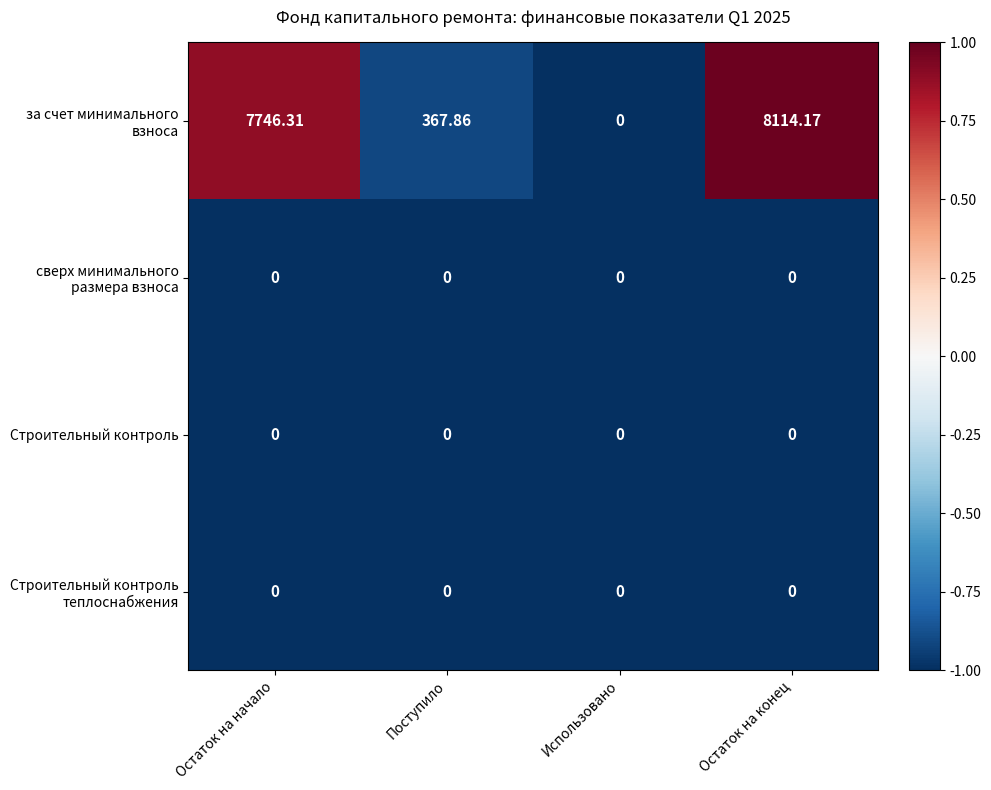

At which category does the chart reach its peak across all series?

Остаток на конец